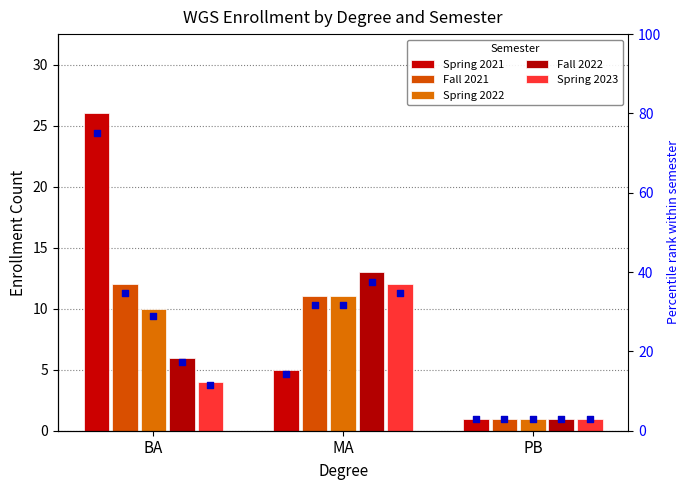

Which series contains the highest Y value?

Spring 2021